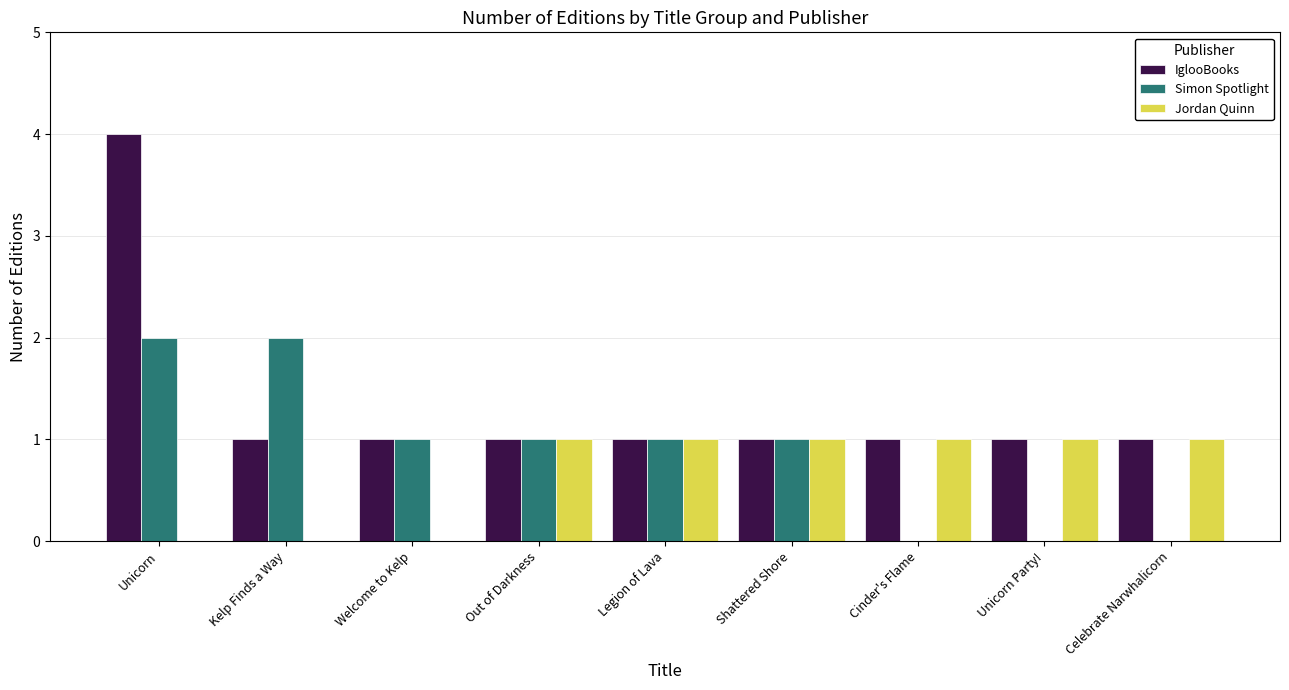

Is it true that IglooBooks equals 1 at Celebrate Narwhalicorn?

True